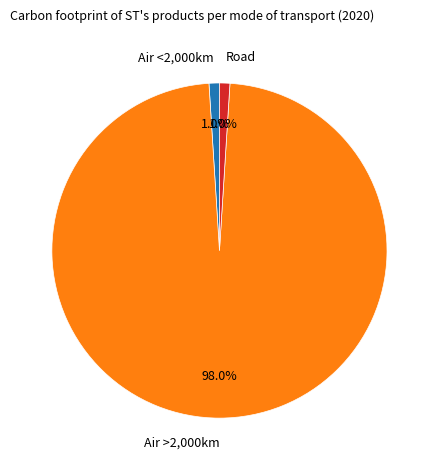

What portion of the pie excludes Air >2,000km?

2.0%